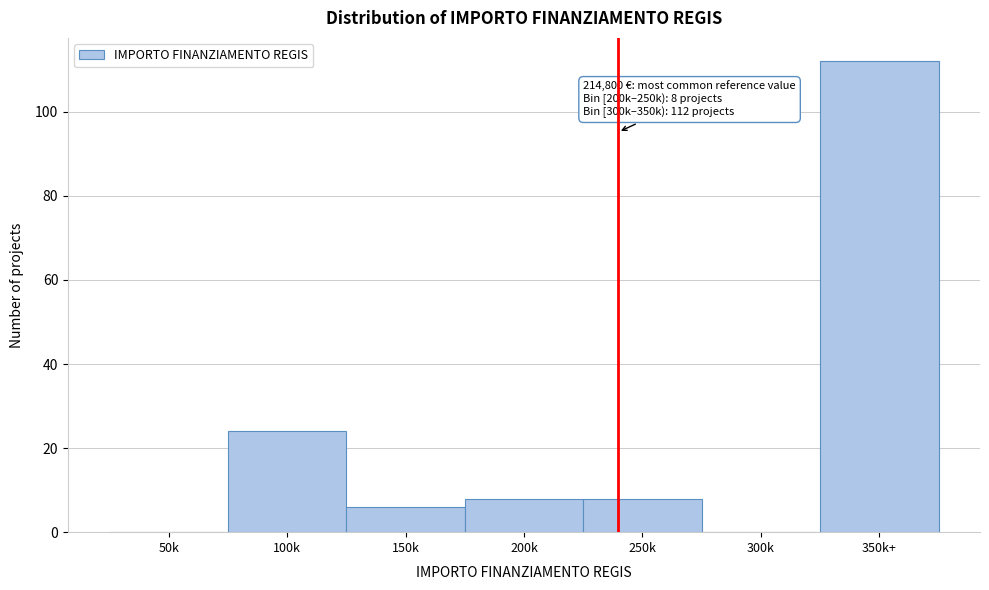

Reading left to right, transcribe all the data shown in this chart.

50k=0	100k=24	150k=6	200k=8	250k=8	300k=0	350k+=112